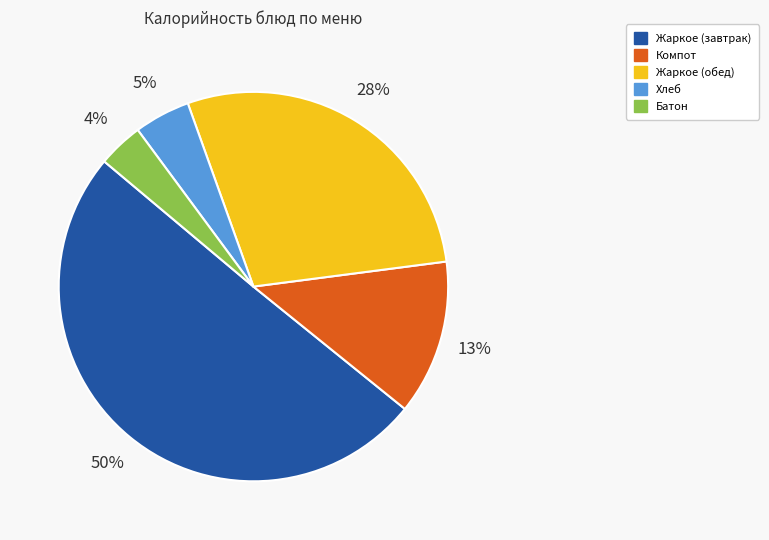

Do Батон and Жаркое (обед) together represent more than half of the pie?

No